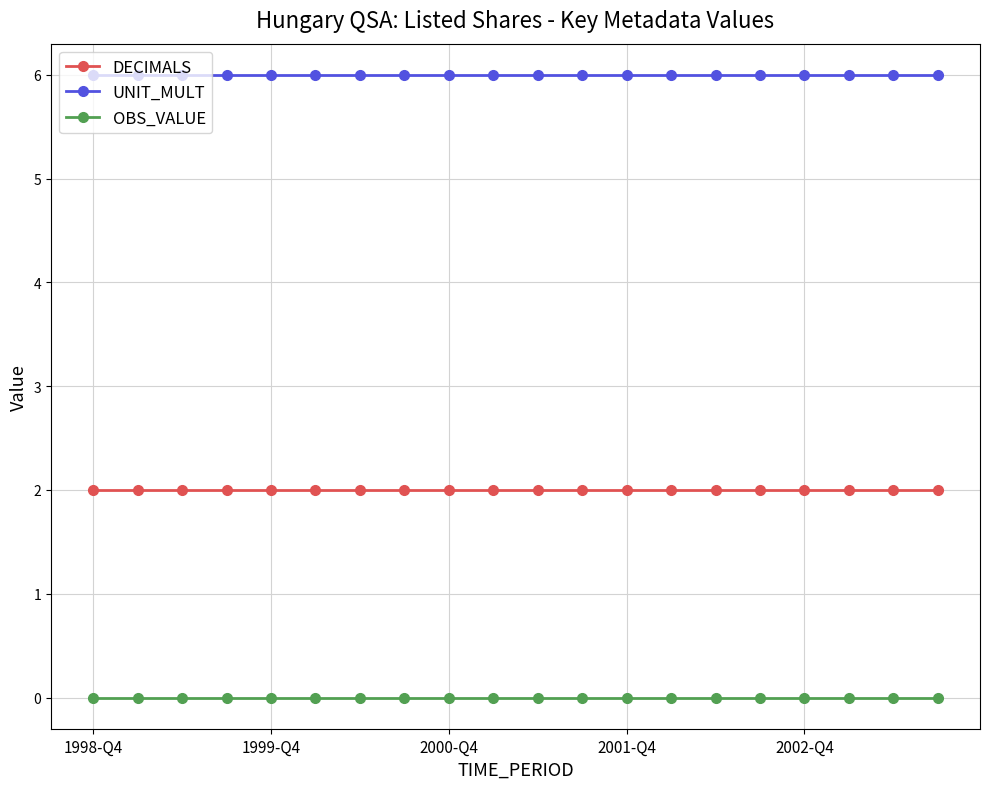

Reading left to right, extract all data points from this chart.

DECIMALS: 2	2	2	2	2	2	2	2	2	2	2	2	2	2	2	2	2	2	2	2
UNIT_MULT: 6	6	6	6	6	6	6	6	6	6	6	6	6	6	6	6	6	6	6	6
OBS_VALUE: 0	0	0	0	0	0	0	0	0	0	0	0	0	0	0	0	0	0	0	0